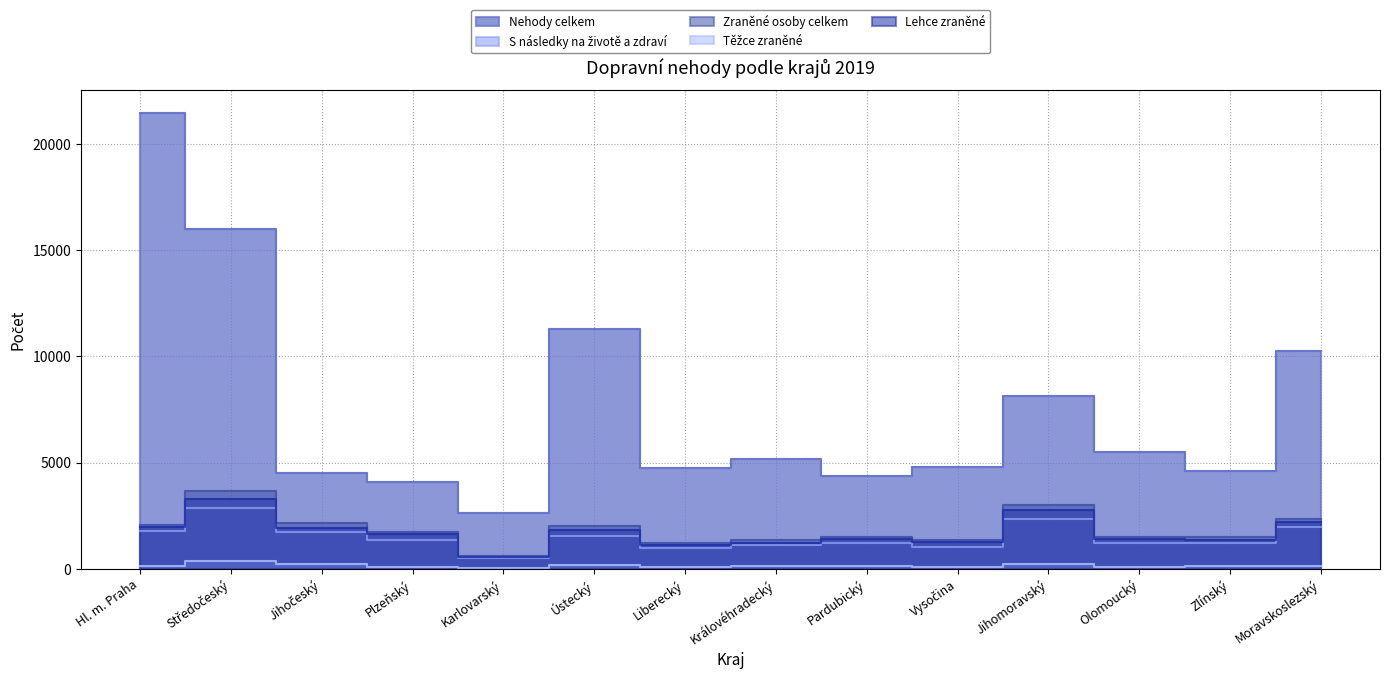

How many lines are shown in the chart?

5